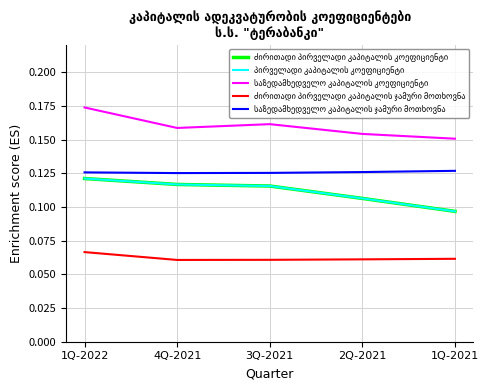

The value of საზედამხედველო კაპიტალის ჯამური მოთხოვნა at 2Q-2021 is 0.1. True or false?

True